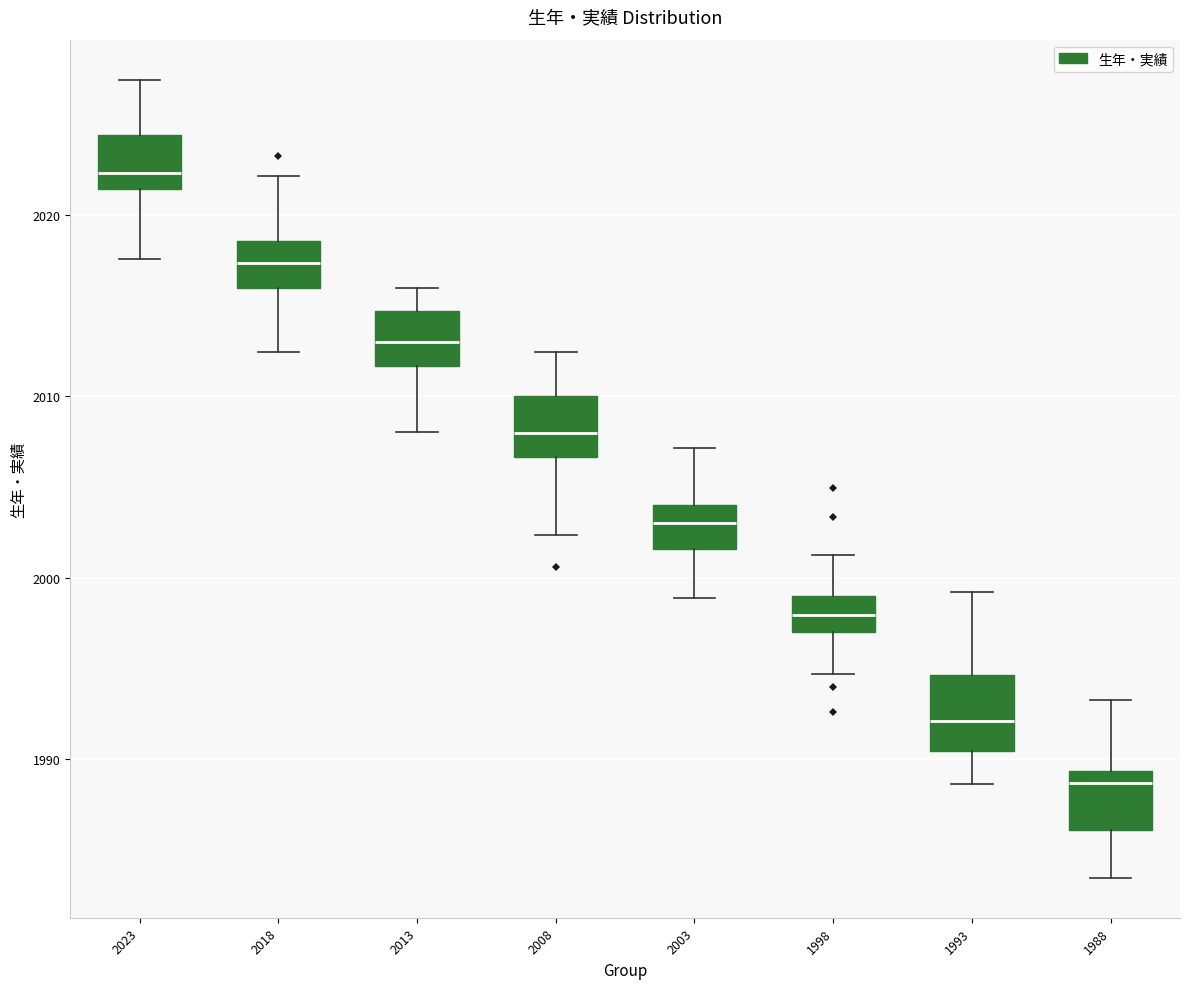

Reading left to right, read every box against the y-axis: the position of its median line, the range the box covers, and the ends of its whiskers. The values are not printed on the chart, so give them approximately, as read against the axis.

2023: median 2022, box 2021 to 2024, whiskers 2018 to 2027
2018: median 2017, box 2016 to 2019, whiskers 2012 to 2022
2013: median 2013, box 2012 to 2015, whiskers 2008 to 2016
2008: median 2008, box 2007 to 2010, whiskers 2002 to 2012
2003: median 2003, box 2002 to 2004, whiskers 1999 to 2007
1998: median 1998, box 1997 to 1999, whiskers 1995 to 2001
1993: median 1992, box 1990 to 1995, whiskers 1989 to 1999
1988: median 1989 (just below the box's upper edge), box 1986 to 1989, whiskers 1983 to 1993